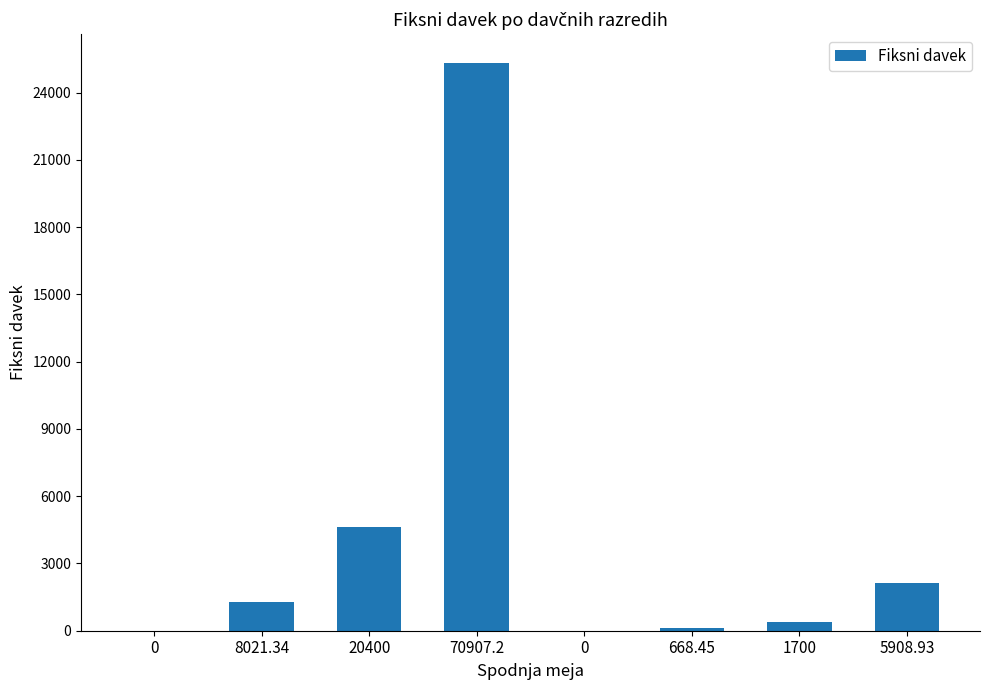

Count the number of values greater than 1283.

4